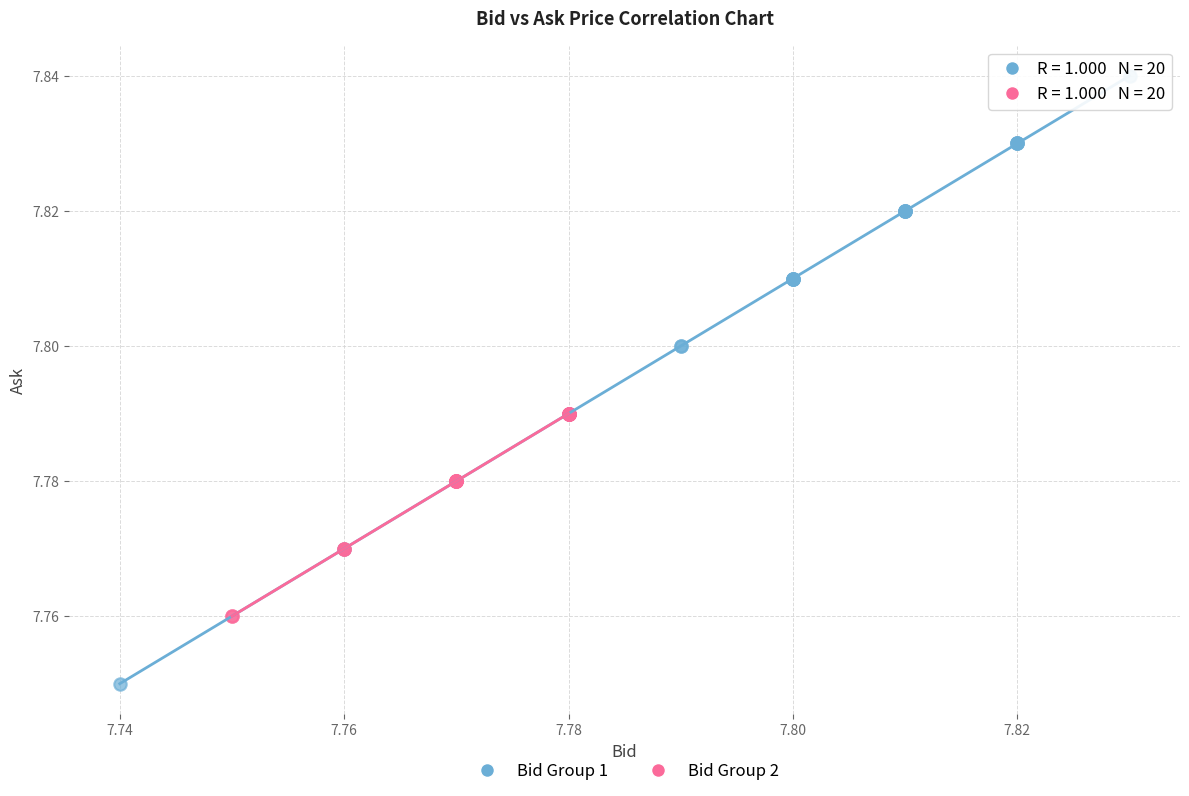

Which series contains the highest Y value?

Bid Group 1